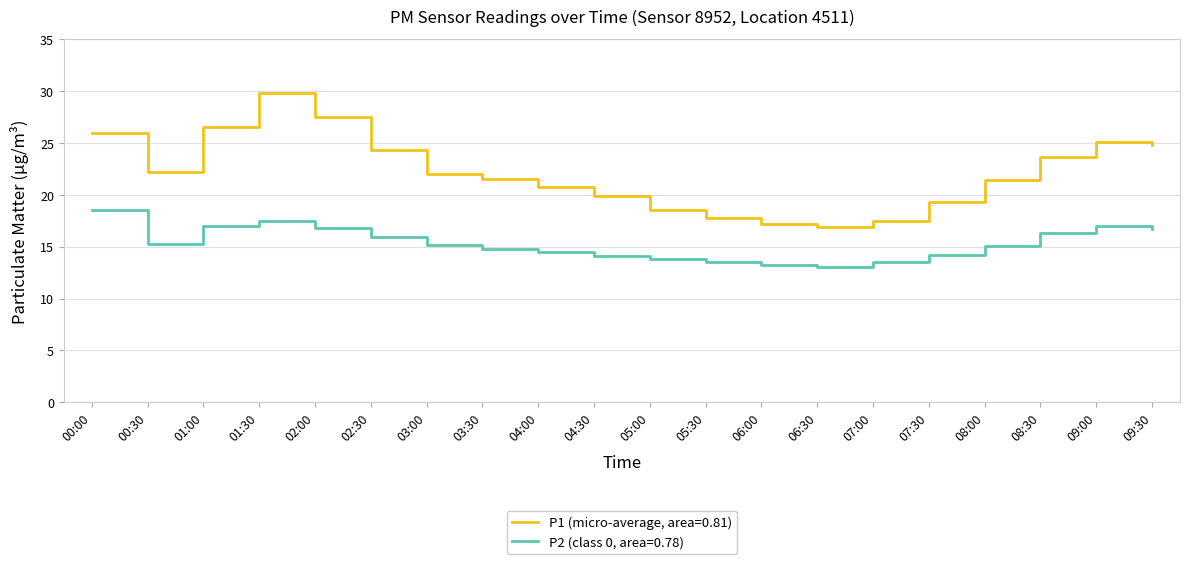

Rank the series at 06:30 from highest to lowest value.

P1 (micro-average, area=0.81), P2 (class 0, area=0.78)